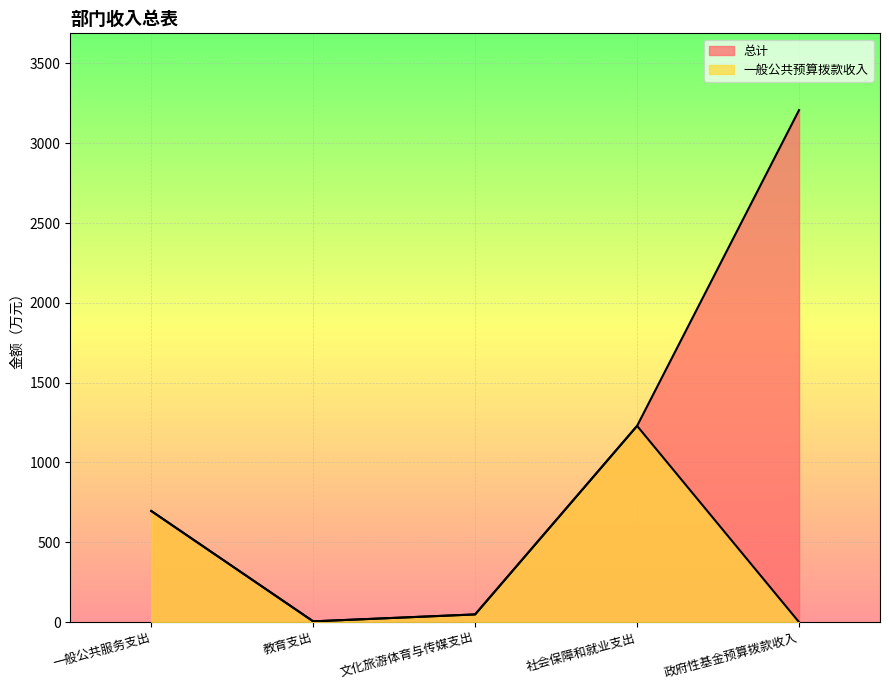

Between 教育支出 and 社会保障和就业支出, which is larger?

社会保障和就业支出